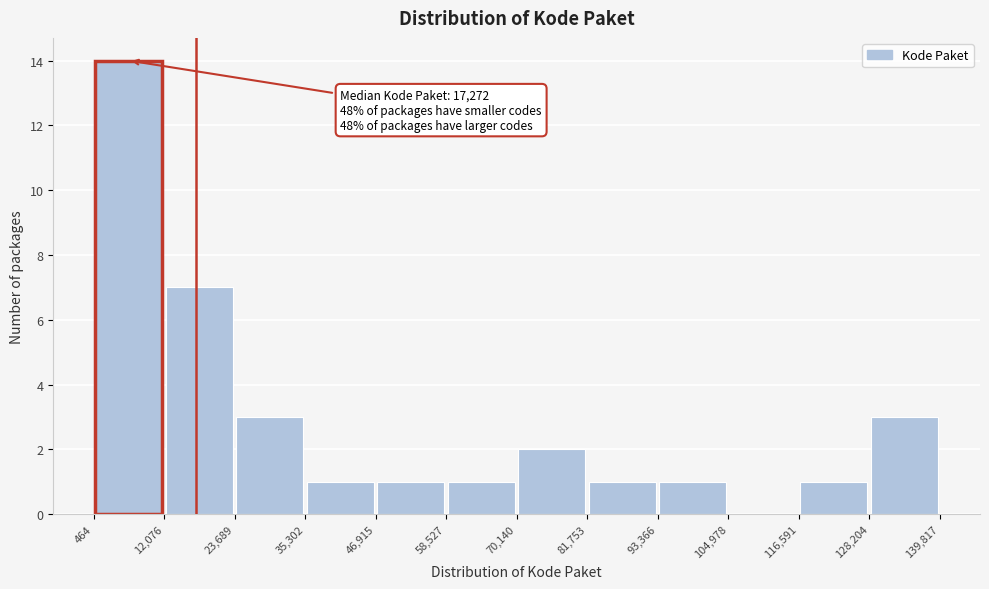

Over which range of the x-axis is the bar tallest?

464 to 12,076